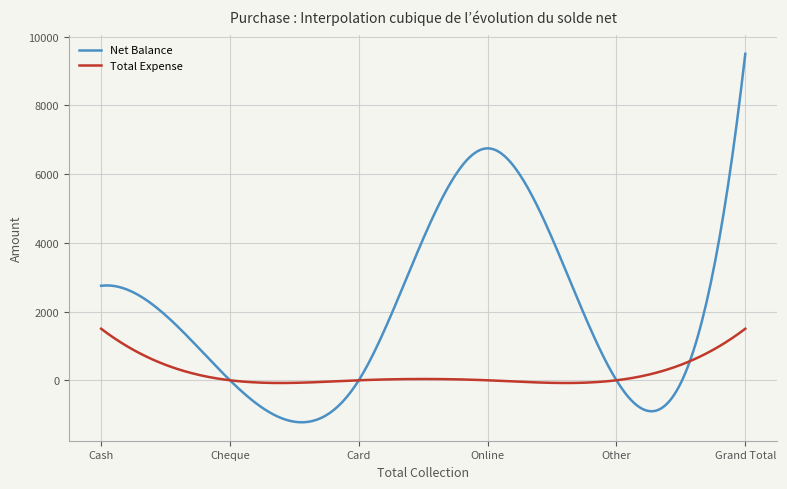

What is the lowest value of the Net Balance series?

-1222.9